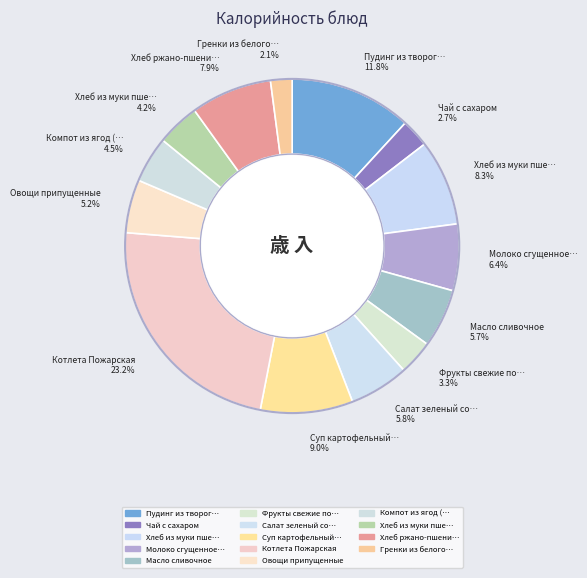

Which slice is the smallest?

Гренки из белого… 2.1%